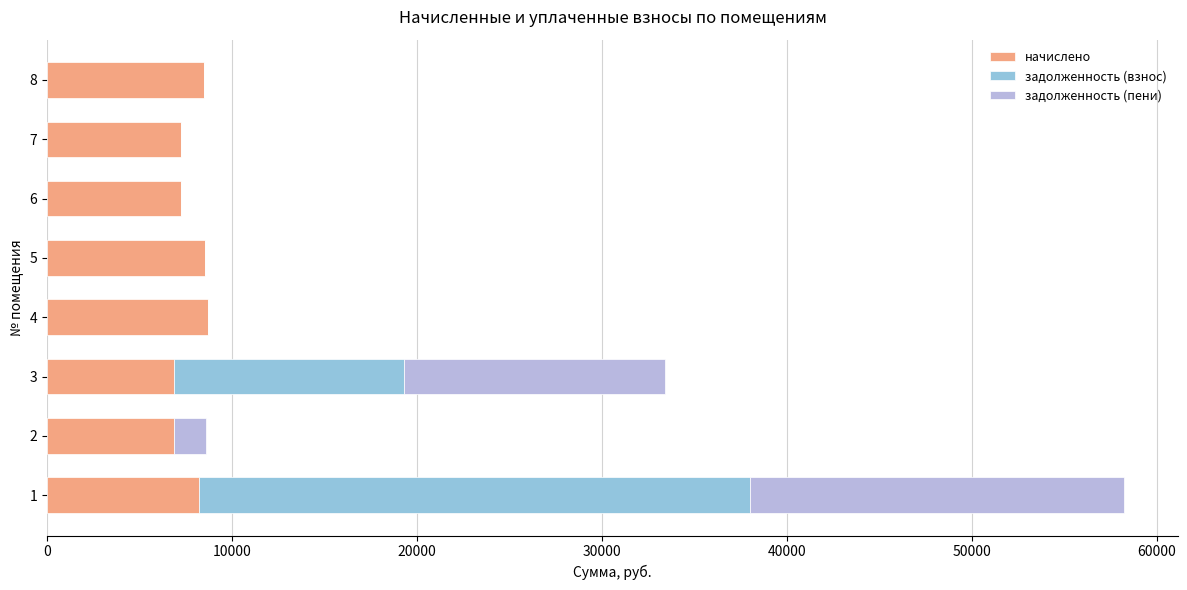

What is the sum of the начислено values at 3 and 5?

15400.8